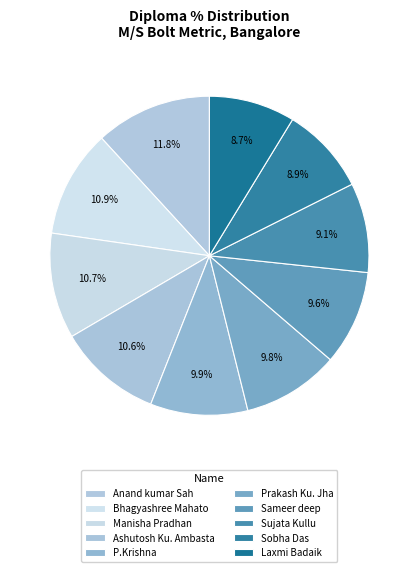

True or false: Ashutosh Ku. Ambasta accounts for 11% of the total.

True